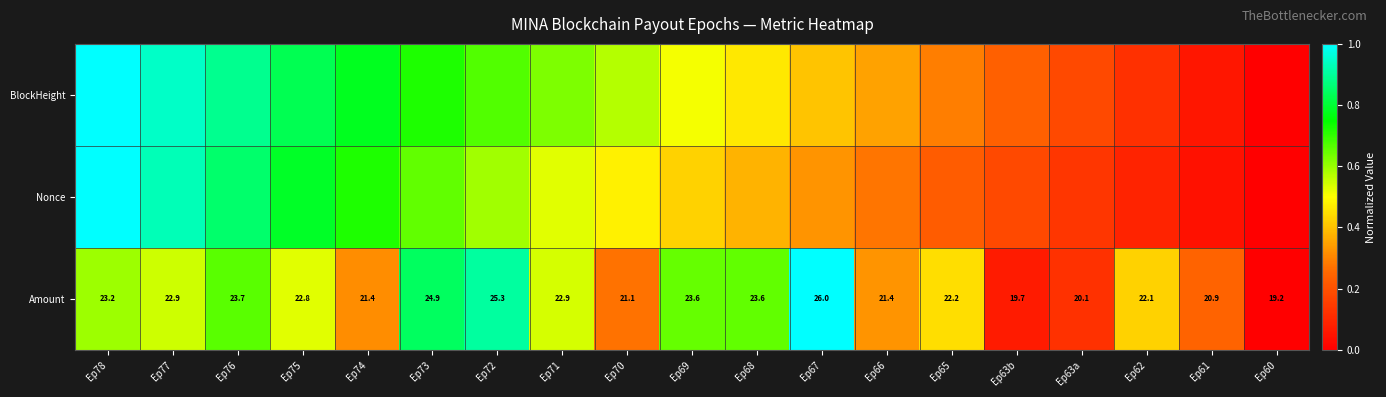

The BlockHeight series shows 0.6 at Ep70. True or false?

True